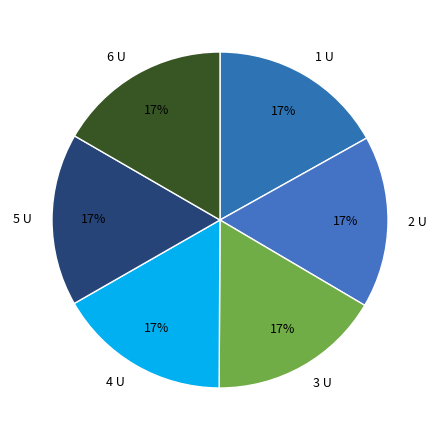

To the nearest percent, what is the combined percentage of 6 U and 2 U?

33%